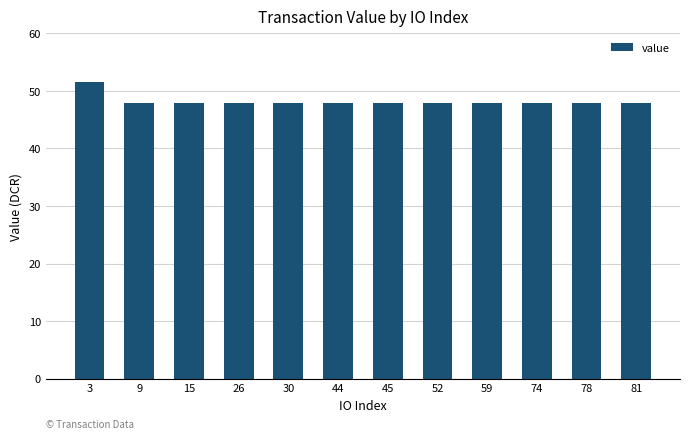

What value does the data have at 81?

47.9